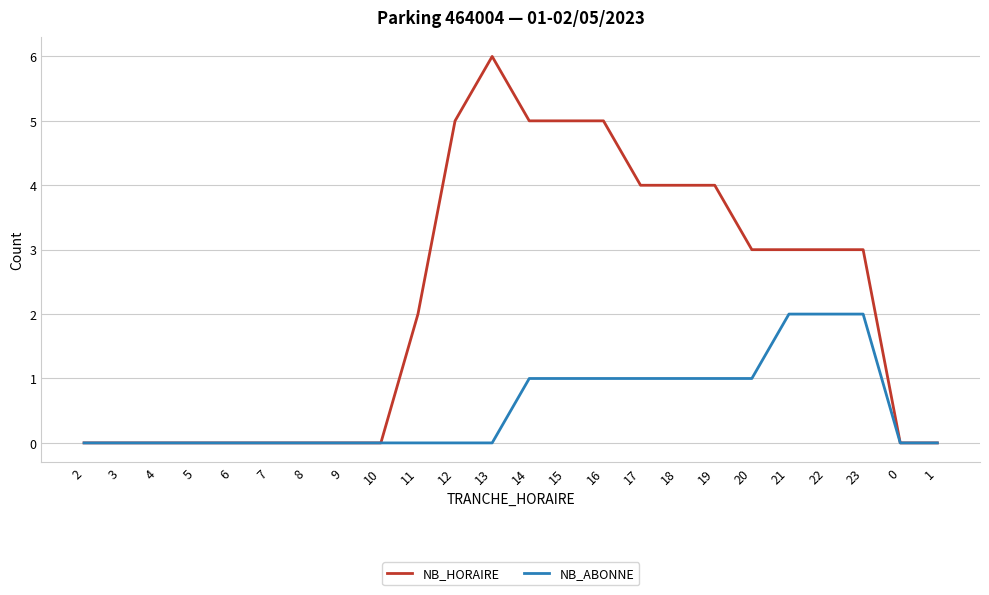

What position from the left is 16?

15